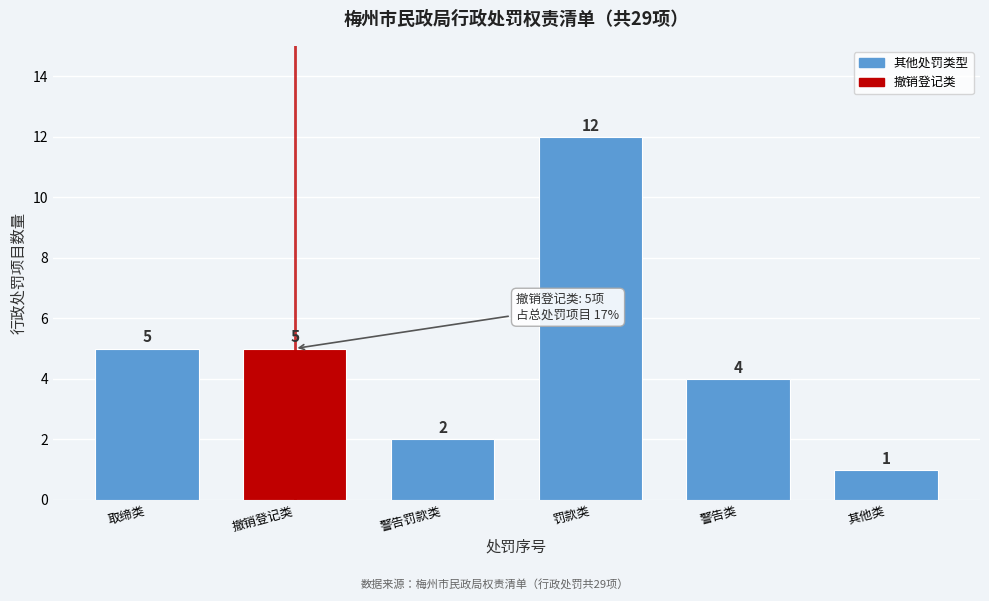

Reading right to left, transcribe all the data shown in this chart.

1	4	12	2	5	5